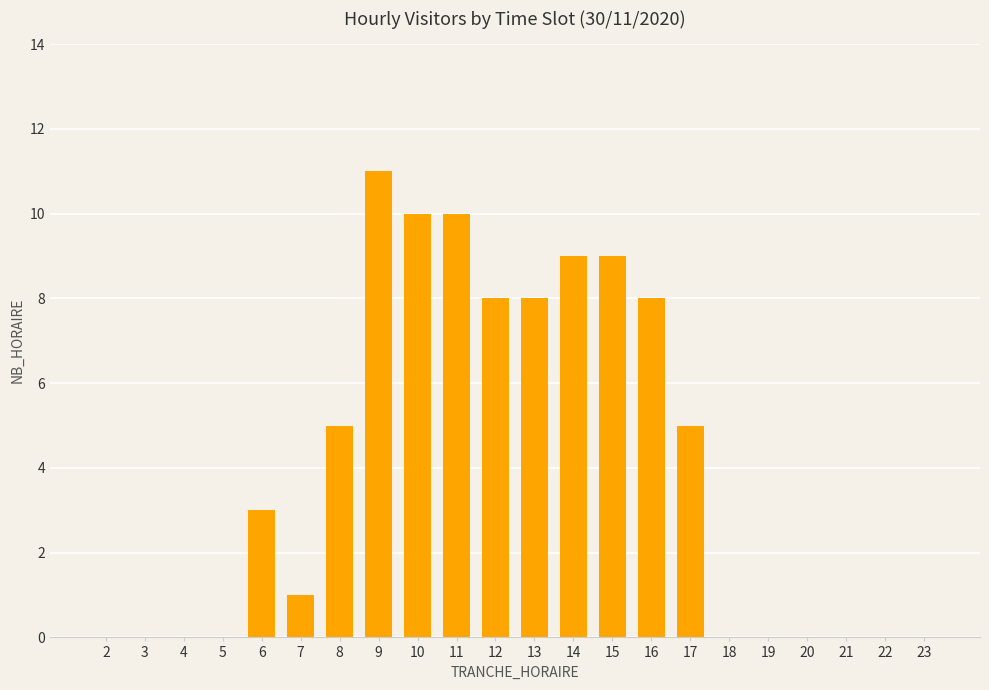

Are the bars grouped side by side (vs. stacked)?

No